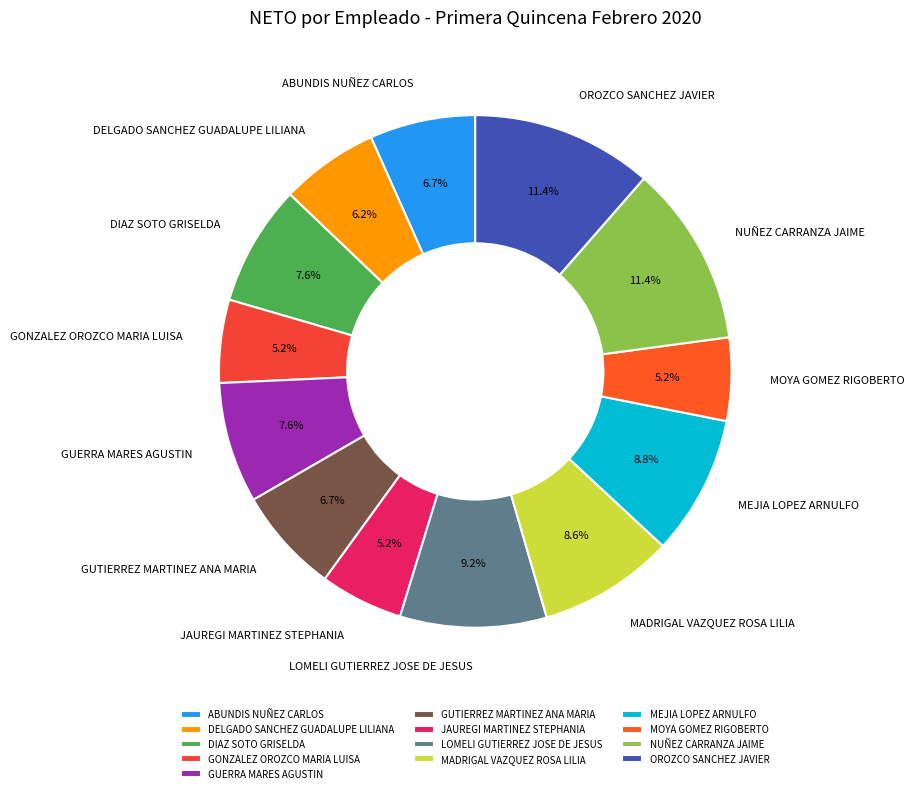

To the nearest percent, what is the difference between the GUTIERREZ MARTINEZ ANA MARIA and NUÑEZ CARRANZA JAIME slice percentages?

5%